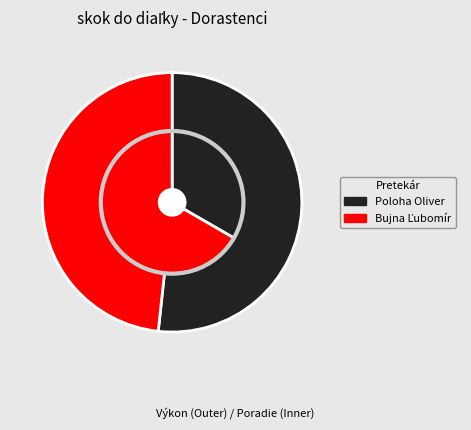

Between Poloha Oliver and Bujna Ľubomír, which is larger?

Poloha Oliver